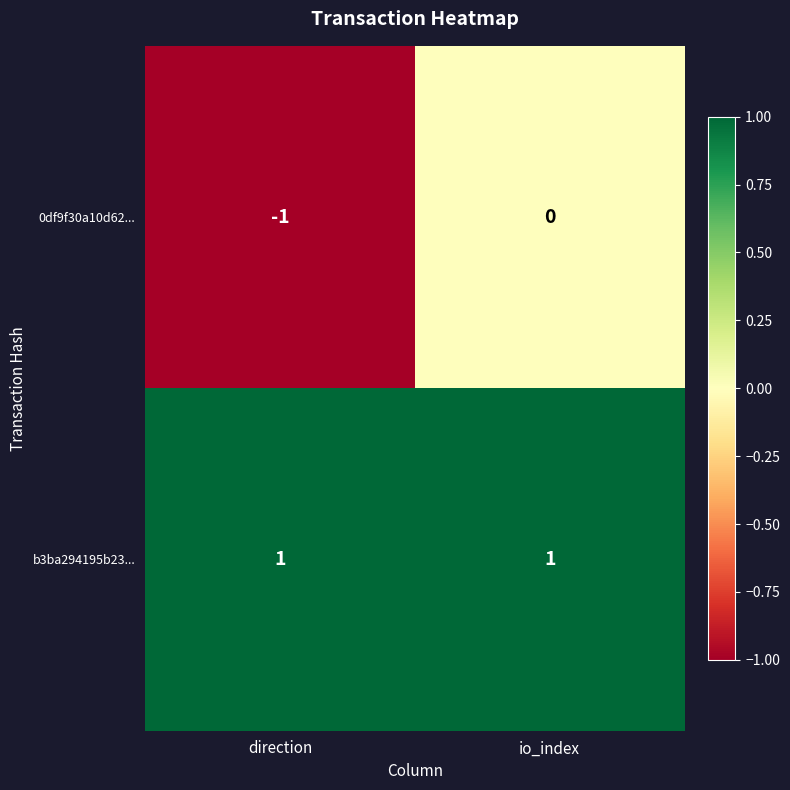

At how many categories does at least one series exceed 0?

2